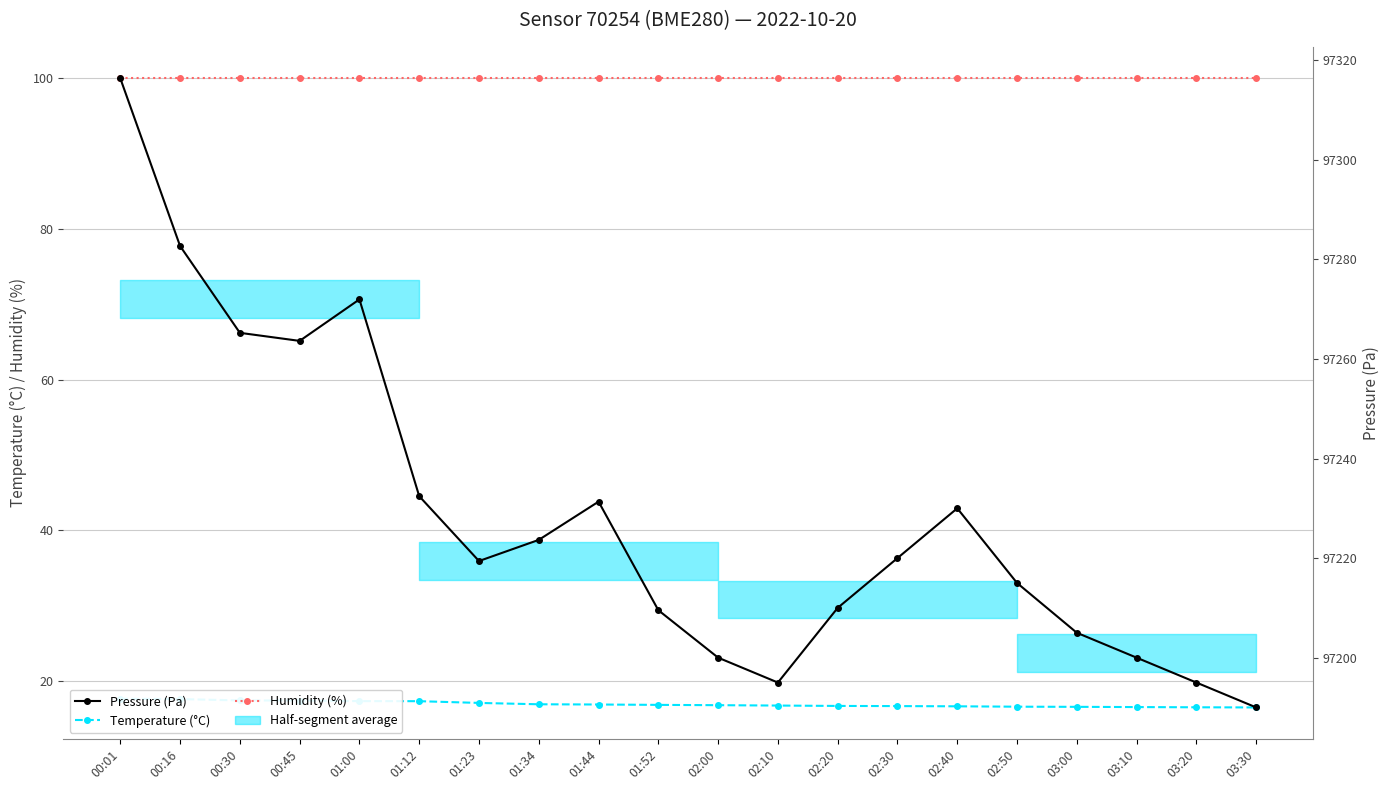

Which category has the lowest value across all series?

03:30